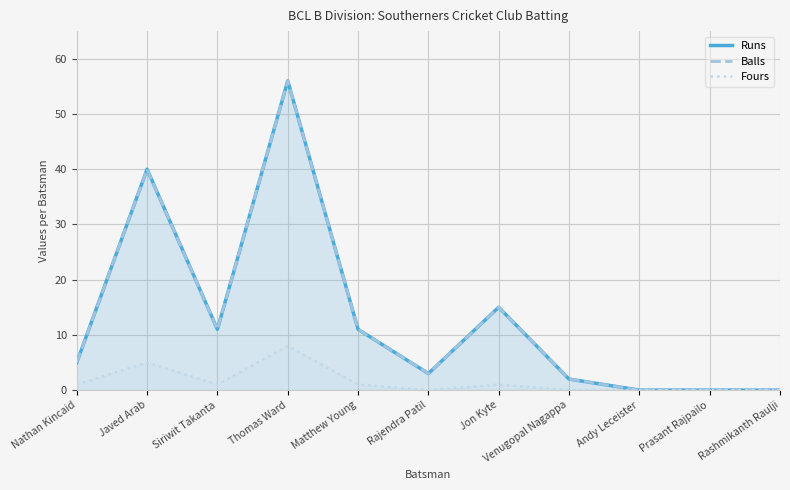

Which has a higher value, Venugopal Nagappa or Nathan Kincaid?

Nathan Kincaid